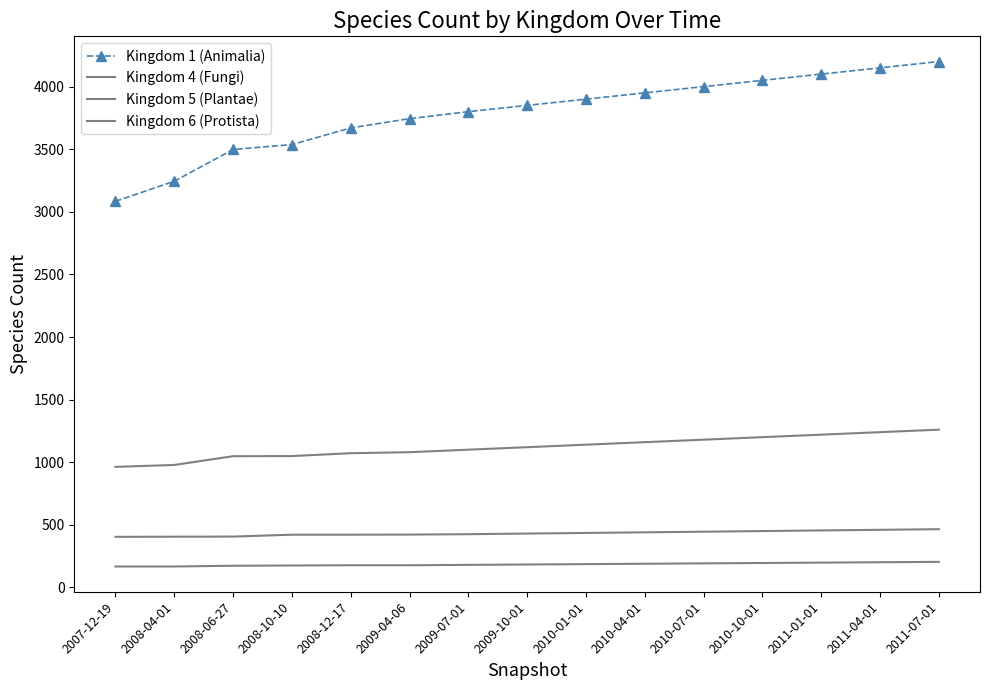

Which category has the lowest value in the Kingdom 5 (Plantae) series?

2007-12-19